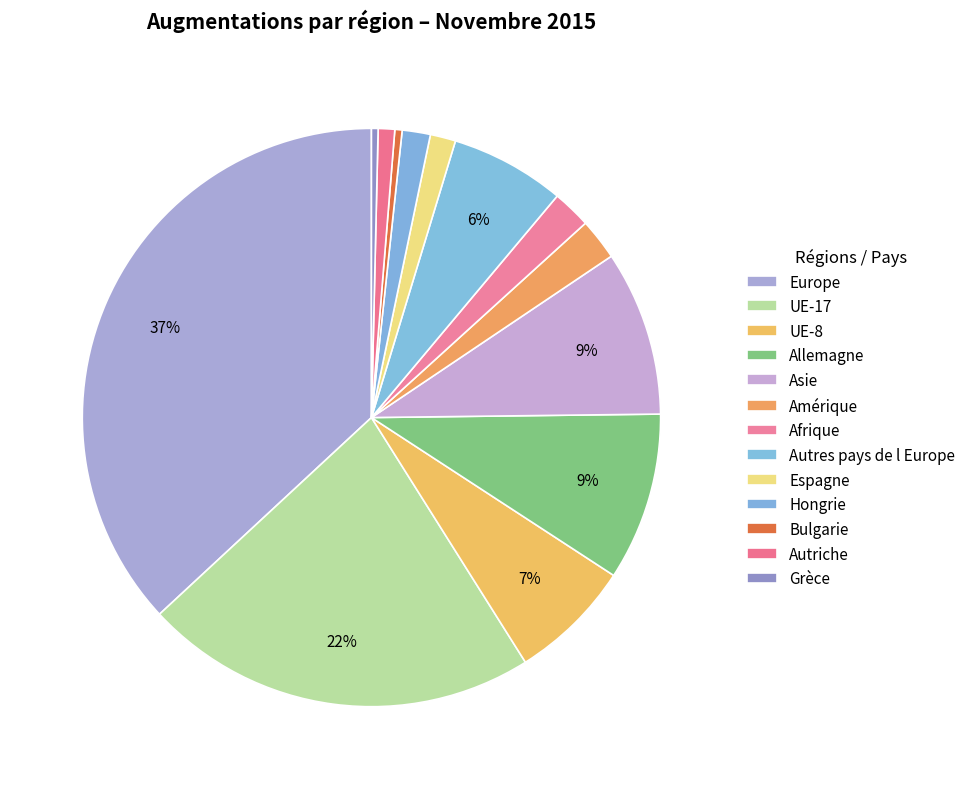

Between Espagne and Autres pays de l Europe, which is larger?

Autres pays de l Europe